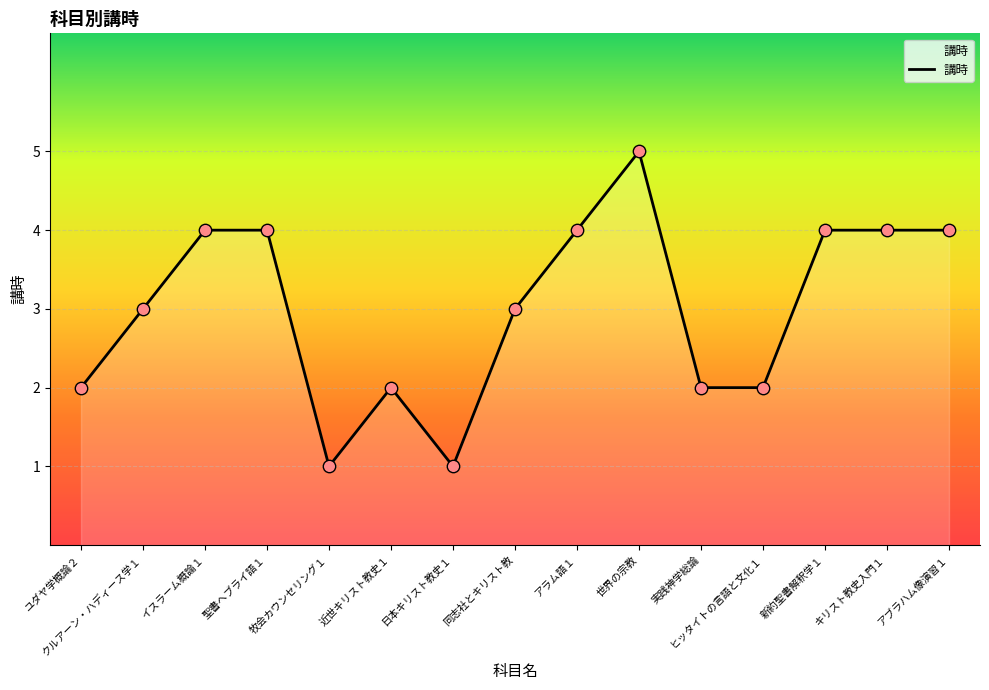

Between 近世キリスト教史１ and アブラハム像演習１, which is larger?

アブラハム像演習１